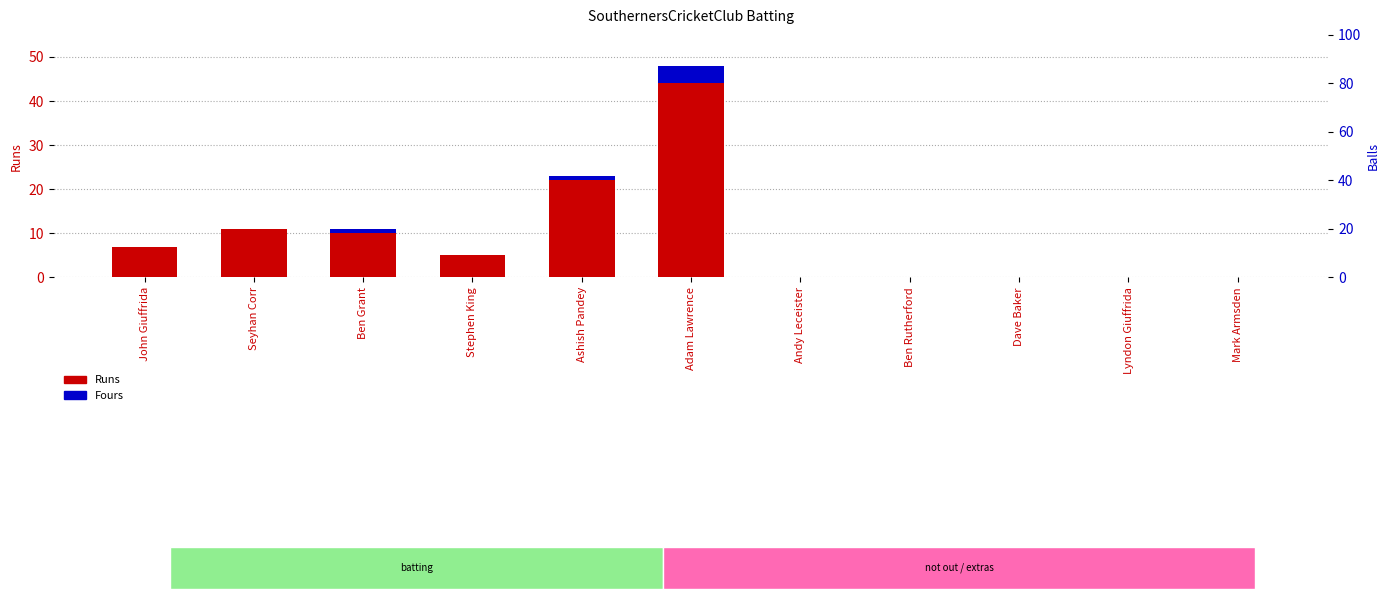

Where does the Runs series first go above 5?

John Giuffrida